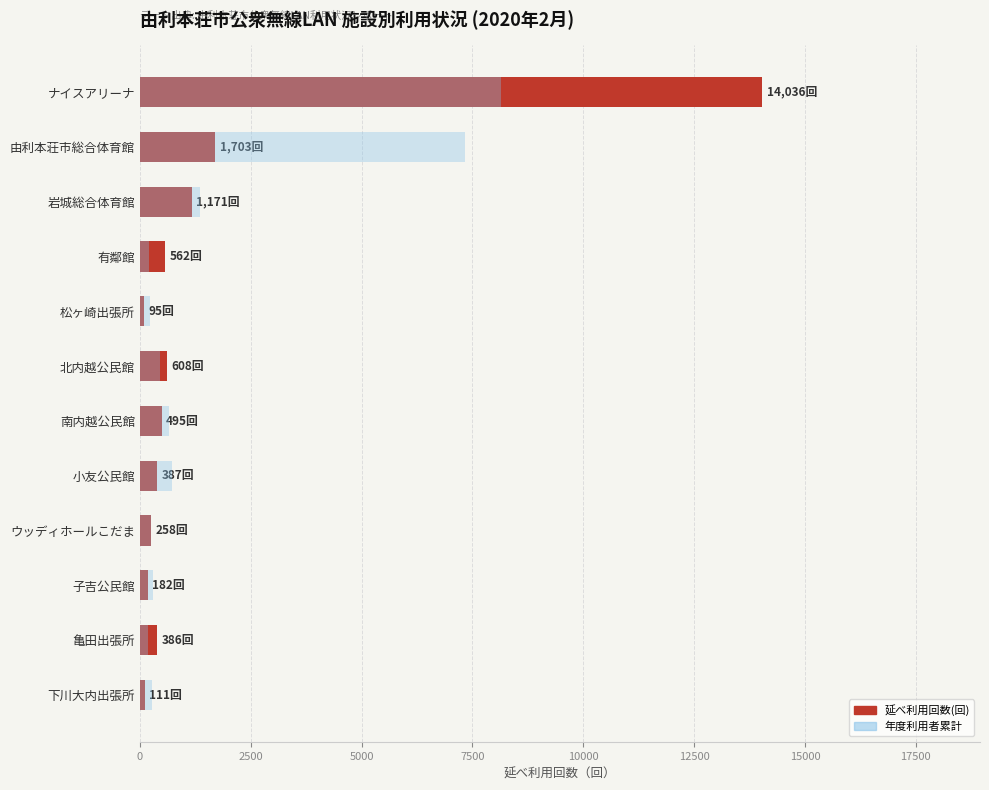

How many data points in 年度利用者累計 are less than 455?

6